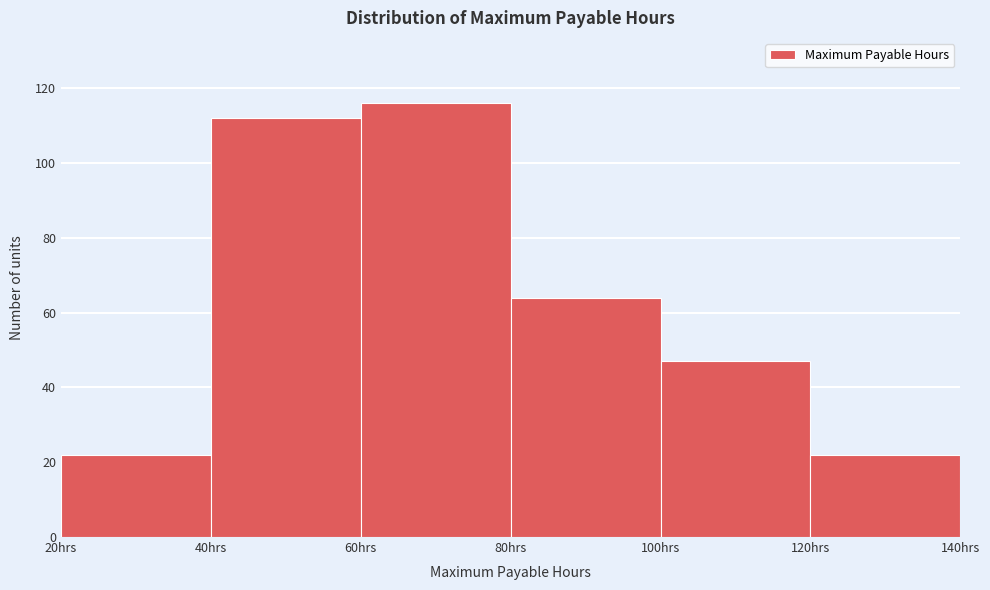

Reading left to right, list every bar in this chart as the range it spans on the x-axis followed by its height. The values are not printed on the chart, so give them approximately, as read against the axis.

20 to 40: 22
40 to 60: 112
60 to 80: 116
80 to 100: 64
100 to 120: 48
120 to 140: 22